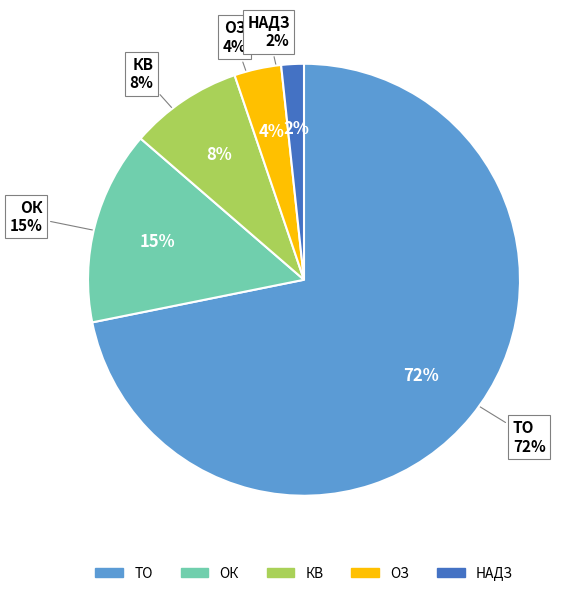

To the nearest percent, what percentage of the pie is Заходи із запобігання надзвичайних ситуацій?

2%